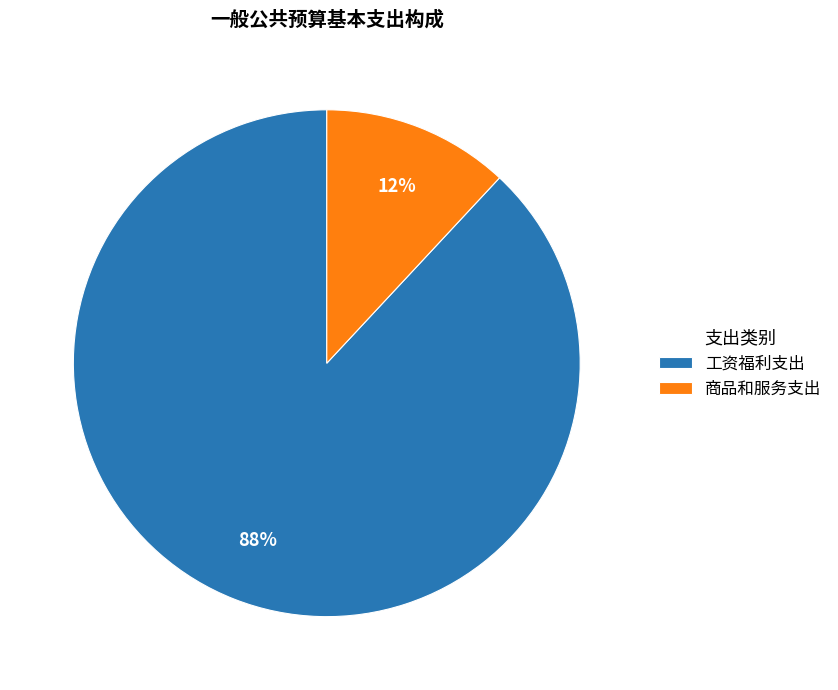

To the nearest percent, what is the combined percentage of 工资福利支出 and 商品和服务支出?

100%